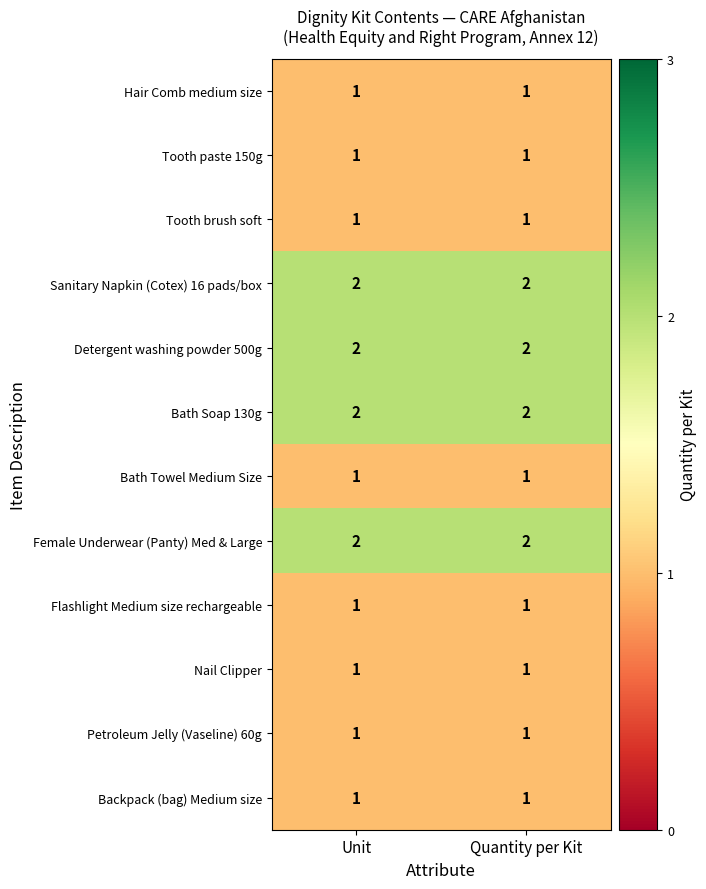

Is the value of Flashlight Medium size rechargeable at Quantity per Kit greater than the value of Female Underwear (Panty) Med & Large at Quantity per Kit?

No